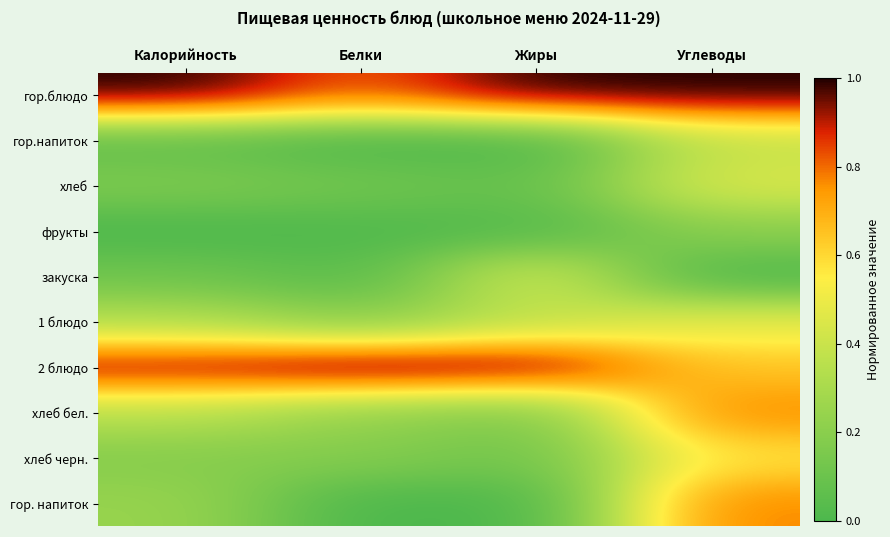

Count the number of data series in this chart.

10